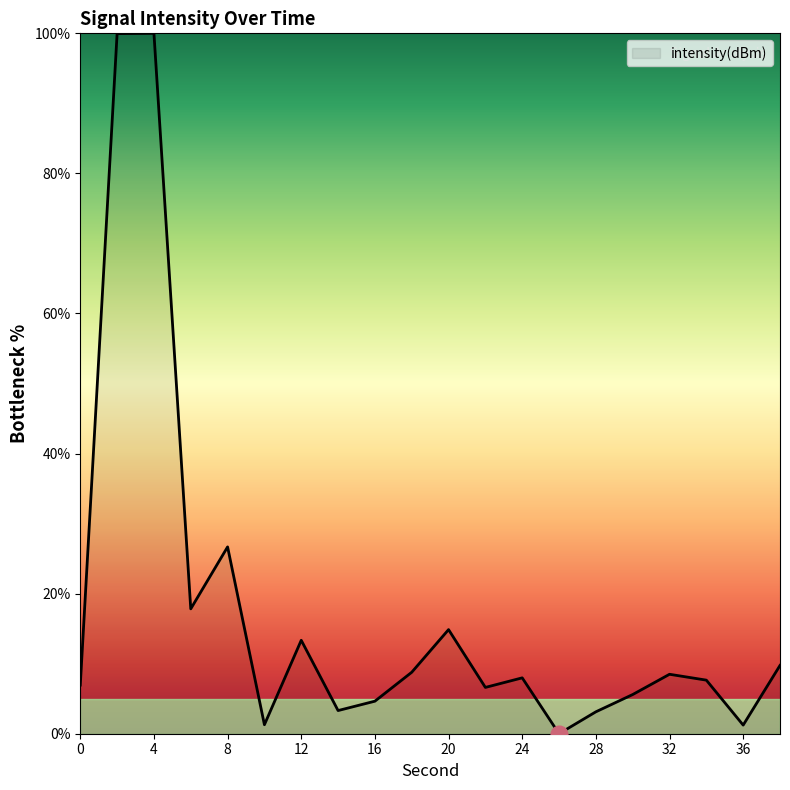

What is the maximum value shown in the chart?

100.0